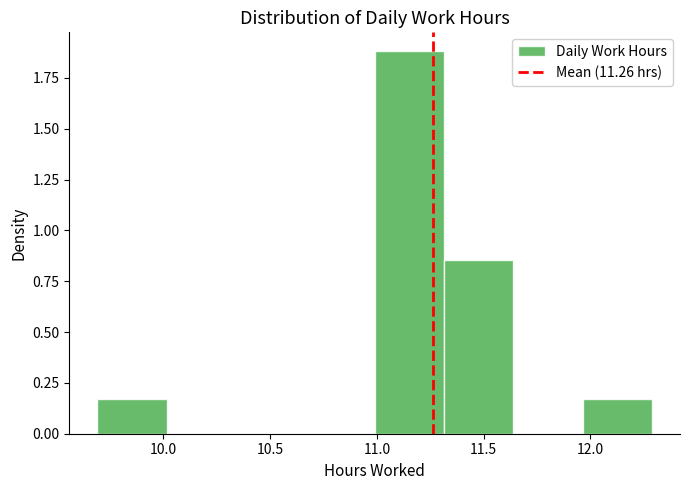

Reading left to right, list every bar in this chart as the range it spans on the x-axis followed by its height. Neither the bar edges nor the heights are printed on the chart, so give them approximately, as read against the axes.

9.690 to 10.015: 0.15
10.015 to 10.340: 0
10.340 to 10.665: 0
10.665 to 10.990: 0
10.990 to 11.315: 1.90
11.315 to 11.640: 0.85
11.640 to 11.965: 0
11.965 to 12.290: 0.15